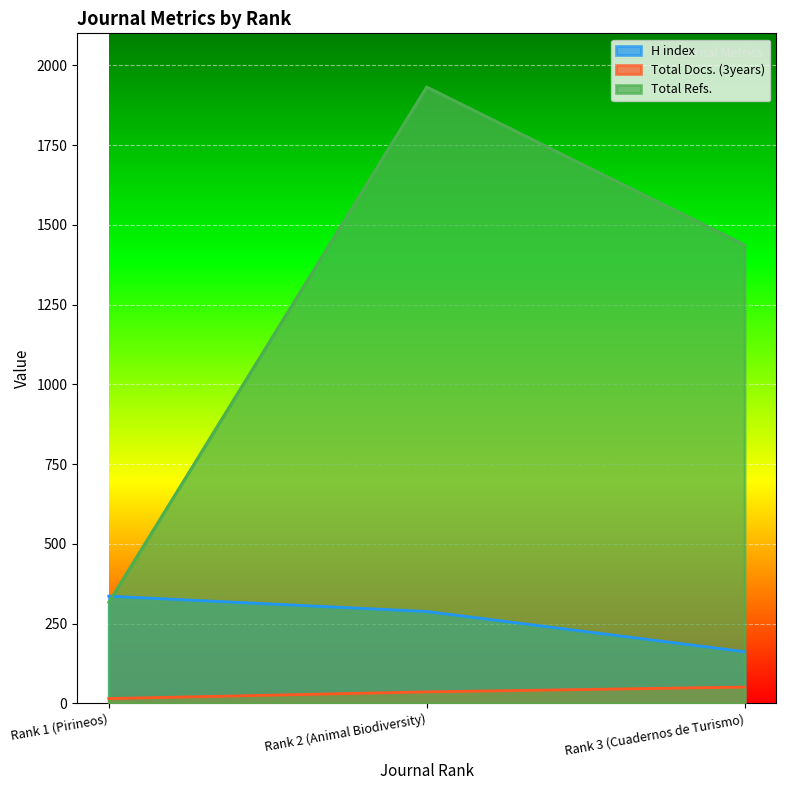

What is the label of the 2nd point from the right?

Rank 2 (Animal Biodiversity)